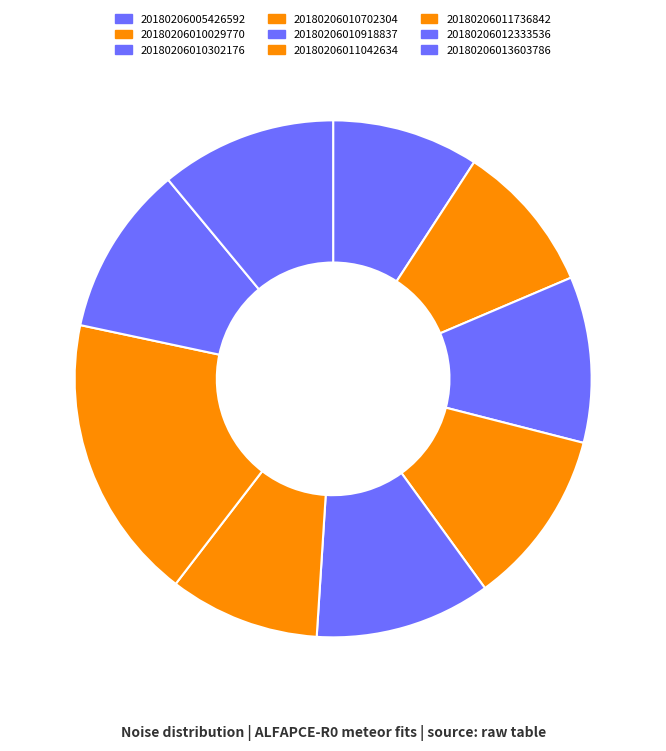

What is the ratio of the value at 20180206005426592 to the value at 20180206012333536?

0.9